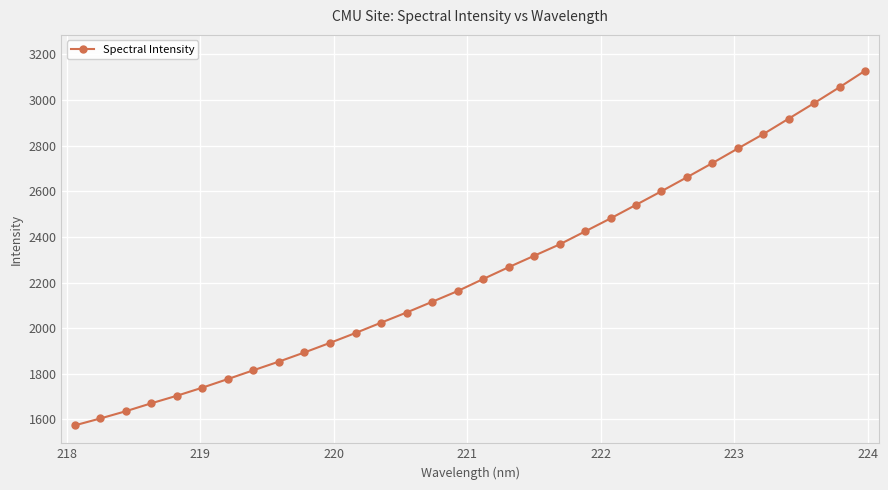

Reading right to left, what are all the values shown in this chart?

3129.1	3056.9	2987.0	2918.9	2850.9	2787.8	2723.7	2661.6	2600.2	2540.5	2481.0	2423.9	2367.0	2317.0	2267.0	2215.1	2162.4	2115.3	2068.5	2023.9	1978.7	1935.5	1893.6	1853.5	1815.5	1776.9	1739.2	1703.7	1670.7	1635.8	1604.1	1573.8